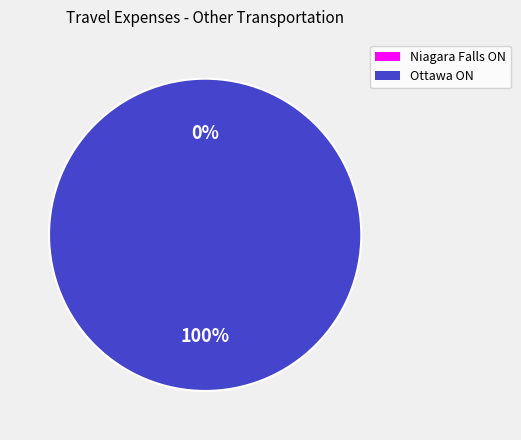

Rank the categories by value from lowest to highest.

Niagara Falls ON, Ottawa ON